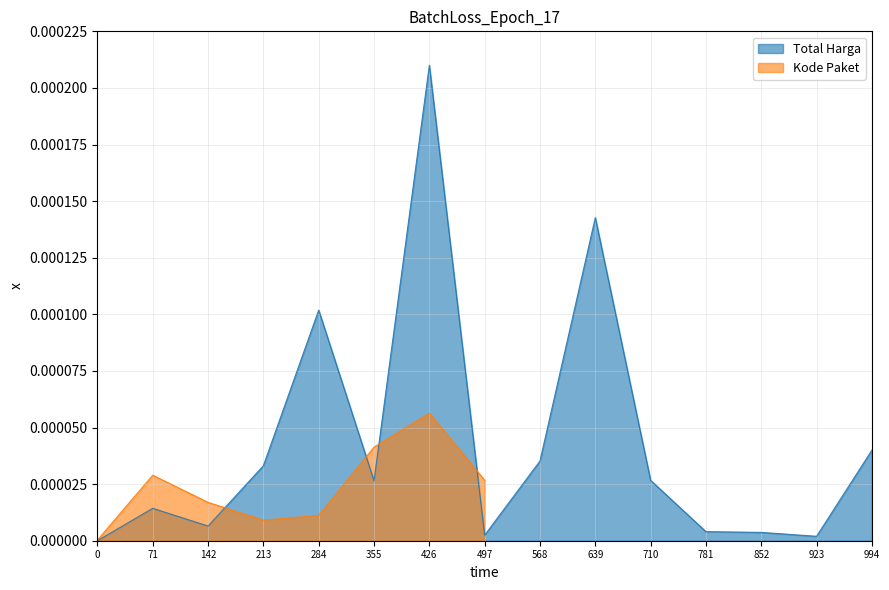

The value at 213 is 0.0. True or false?

False